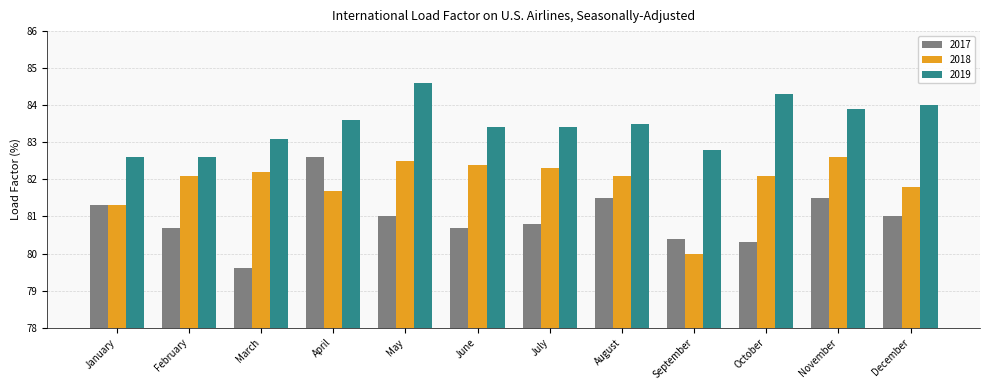

What is the sum of the 2017 values at December and May?

162.0